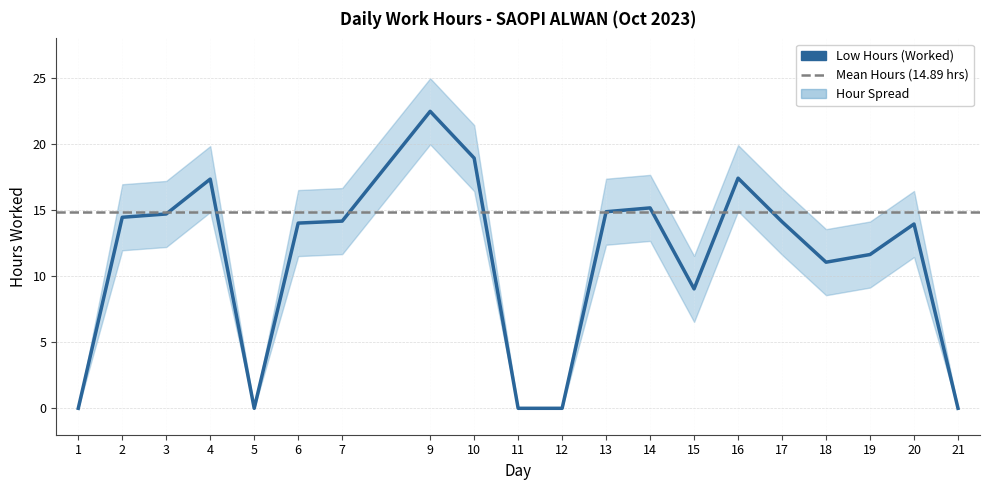

List the labels in order of value, smallest first.

1, 5, 11, 12, 21, 15, 18, 19, 20, 6, 17, 7, 2, 3, 13, 14, 4, 16, 10, 9